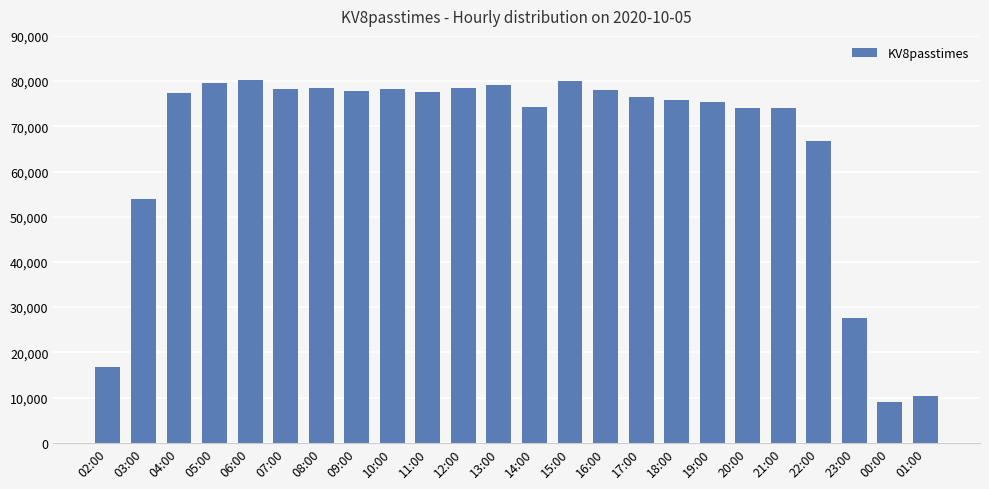

How many data points are less than 77383?

12